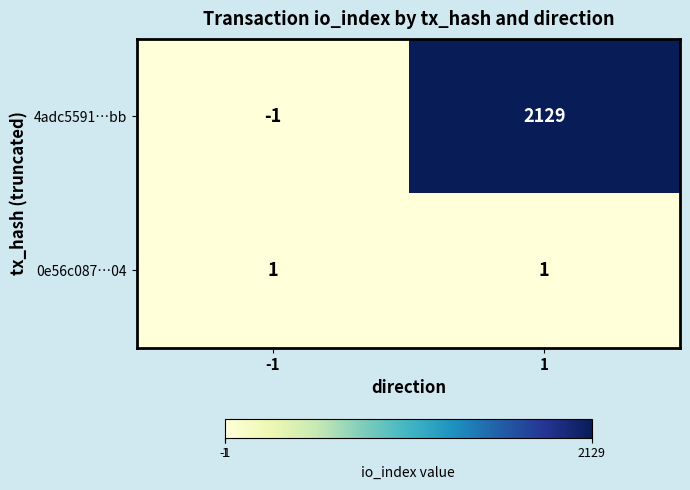

At how many categories does at least one series exceed 2021?

1